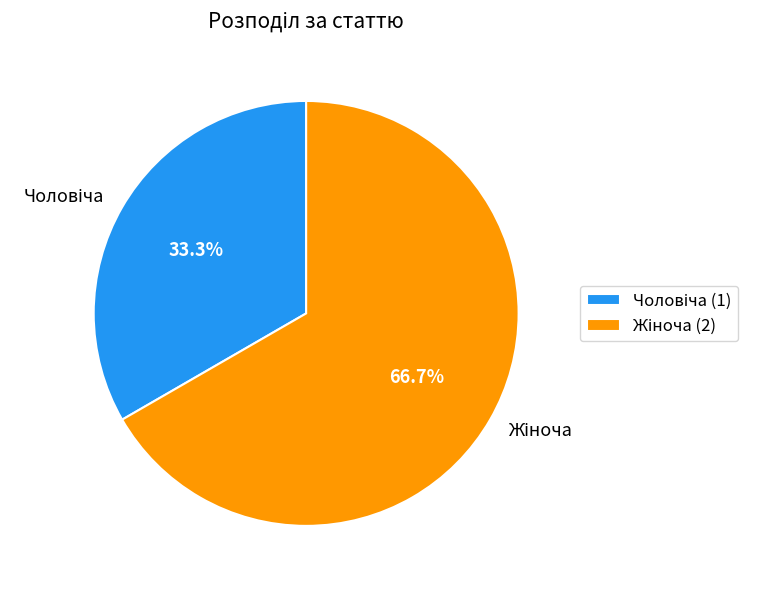

Is there a majority slice in this chart?

Yes